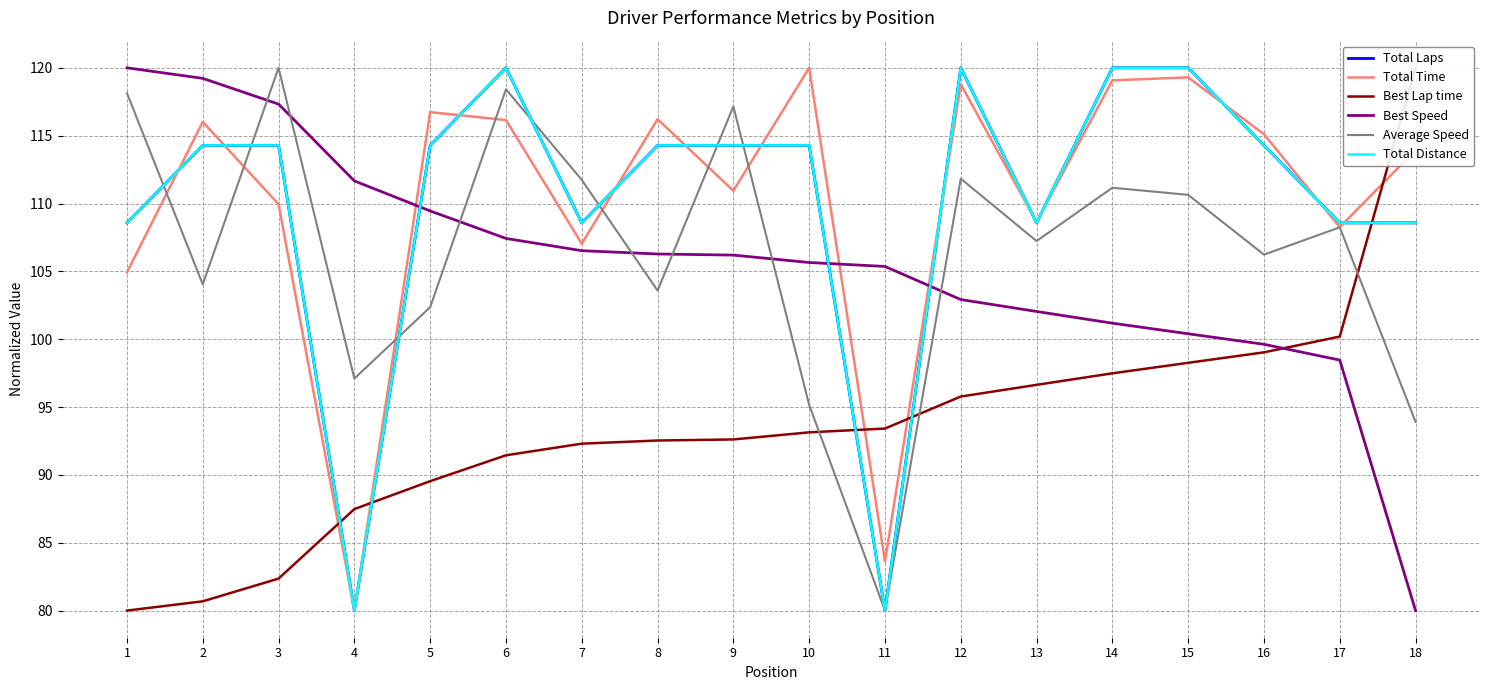

At which label is Best Lap time closest to 100?

17